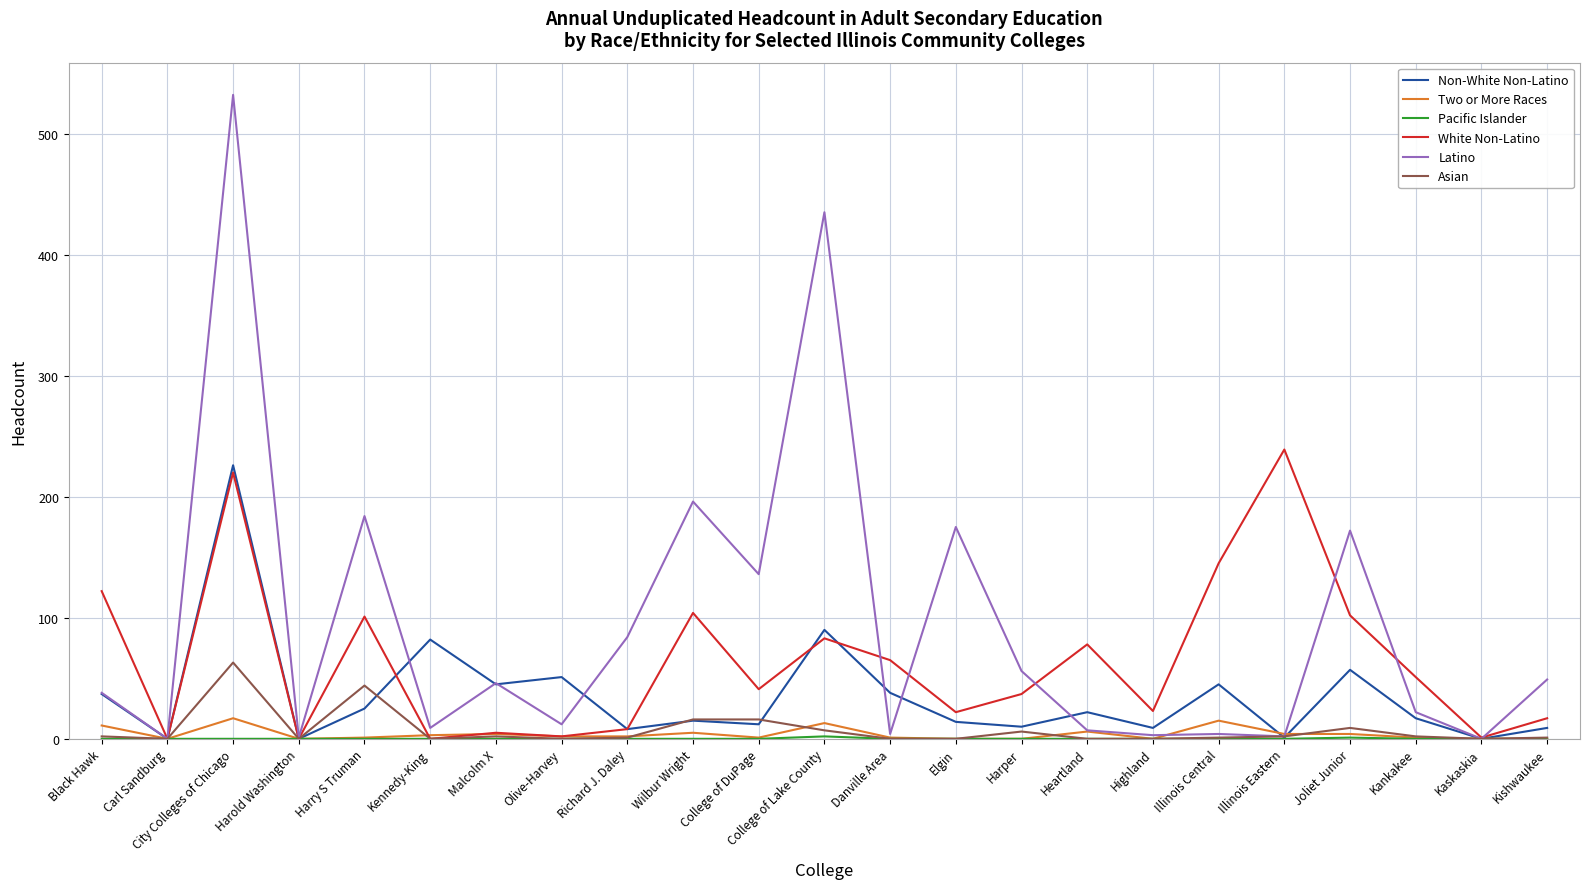

What position from the left is Danville Area?

13